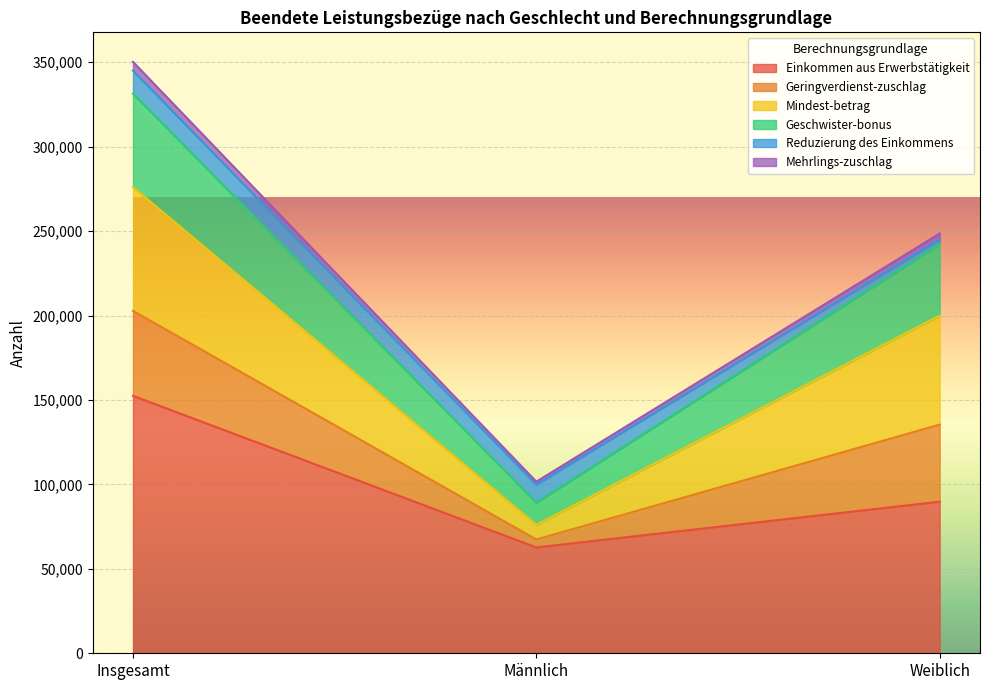

At which category is the sum across all series the highest?

Insgesamt